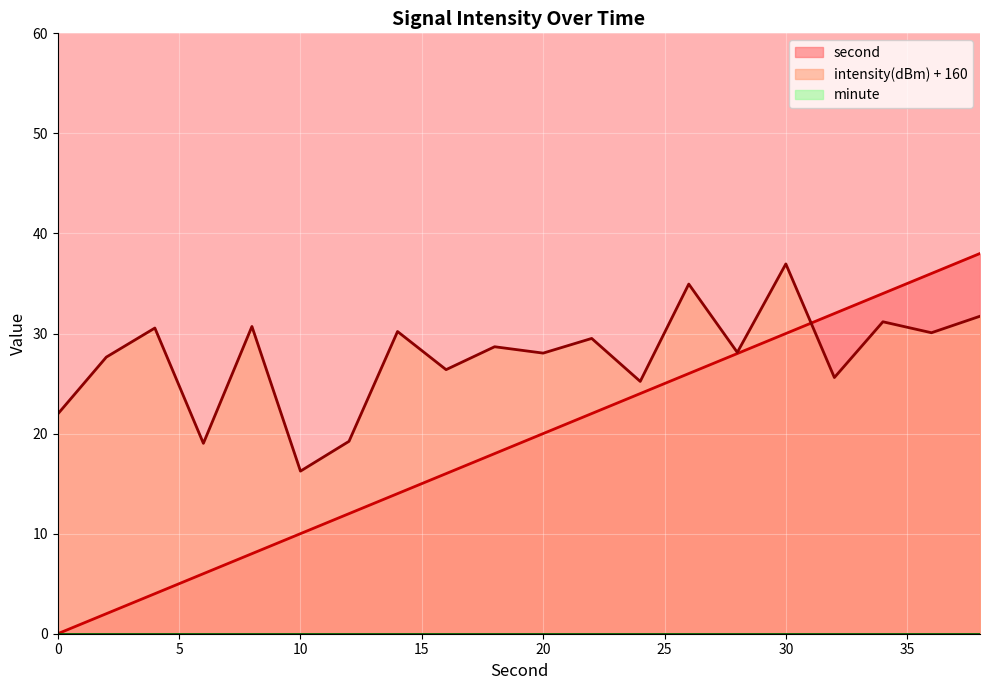

What is the value of the second point at the 14th from the left?

26.0